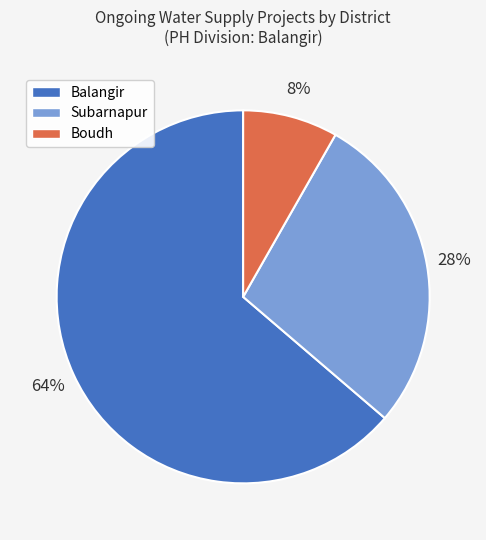

Rank the categories by value from highest to lowest.

Balangir, Subarnapur, Boudh